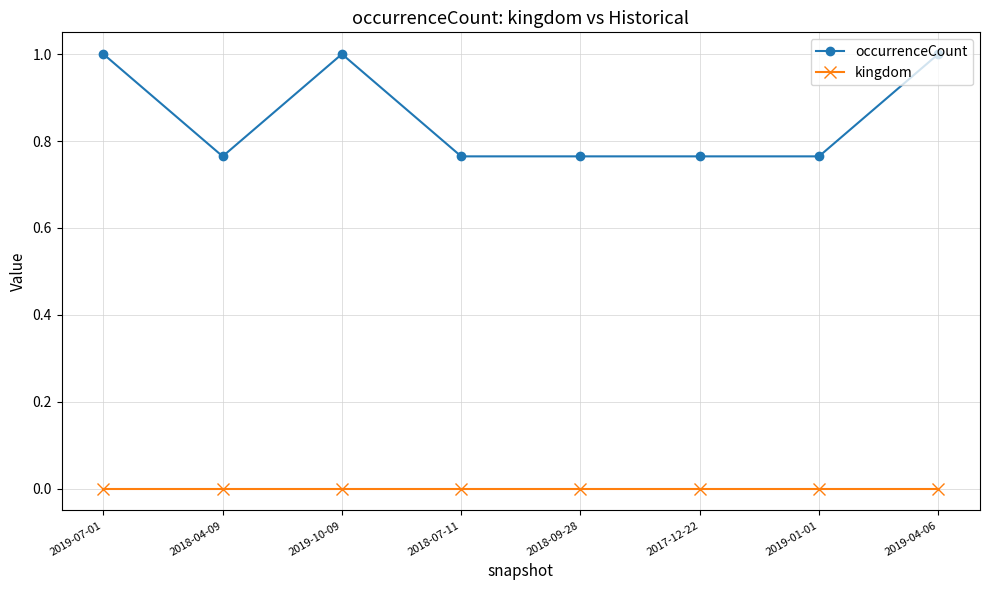

What are all the series names shown in the legend?

occurrenceCount, kingdom